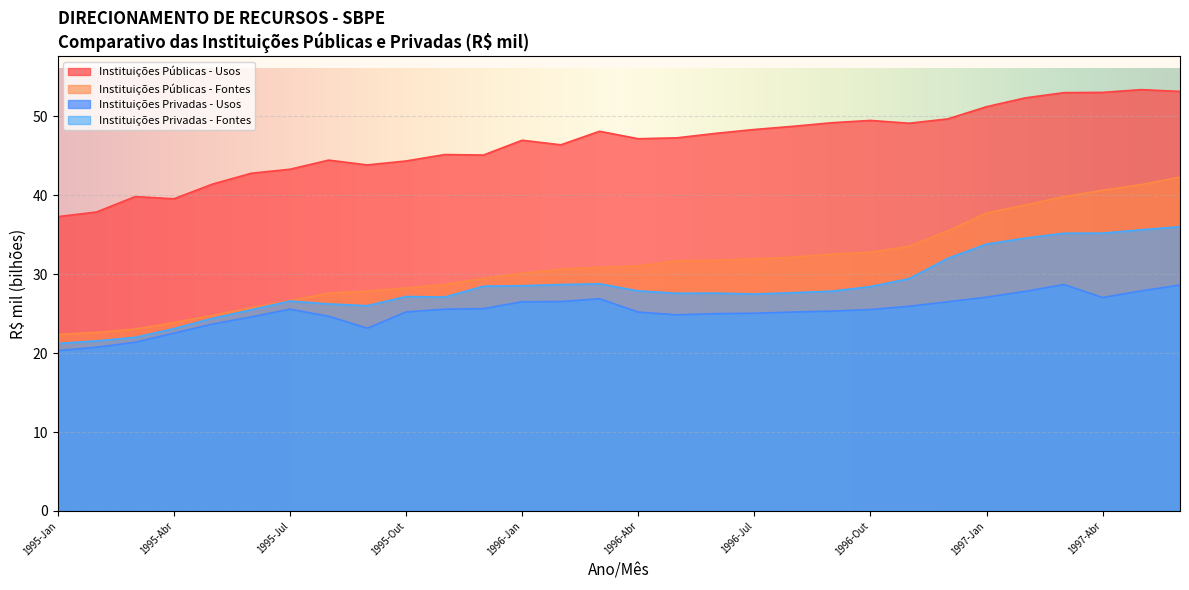

What is the difference between the maximum and second lowest values in the Instituições Privadas - Usos series?

8.0